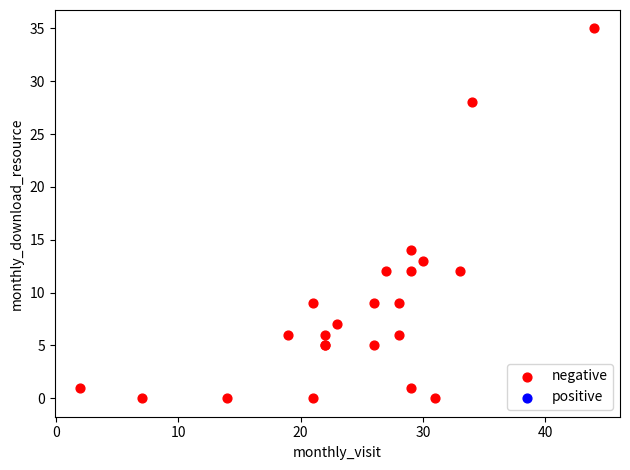

What Y value in the scatter plot is closest to 17?

14